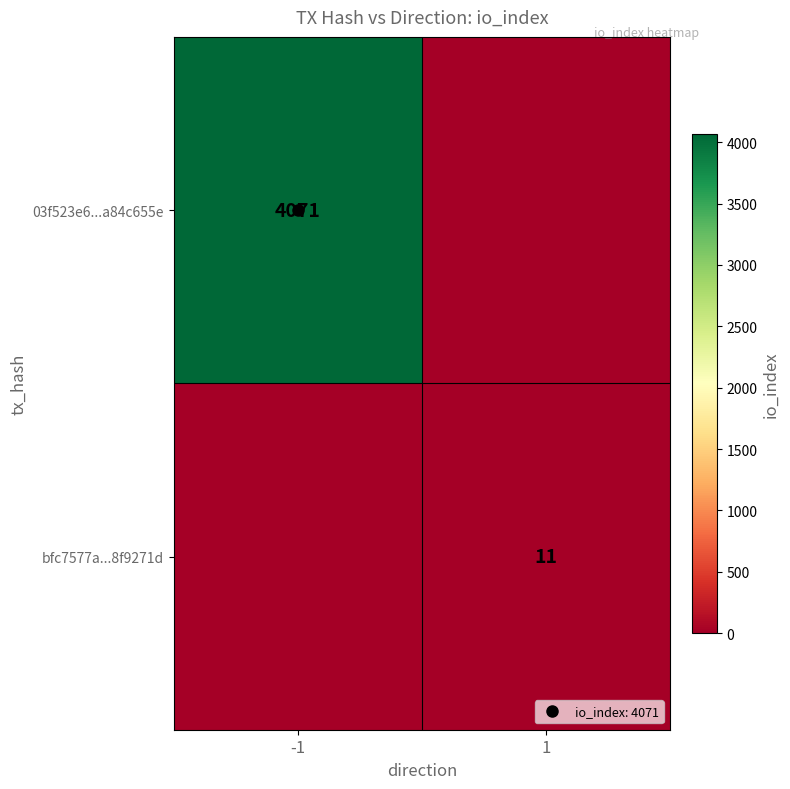

Is the value of 03f523e6...a84c655e at 1 greater than the value of bfc7577a...8f9271d at -1?

No